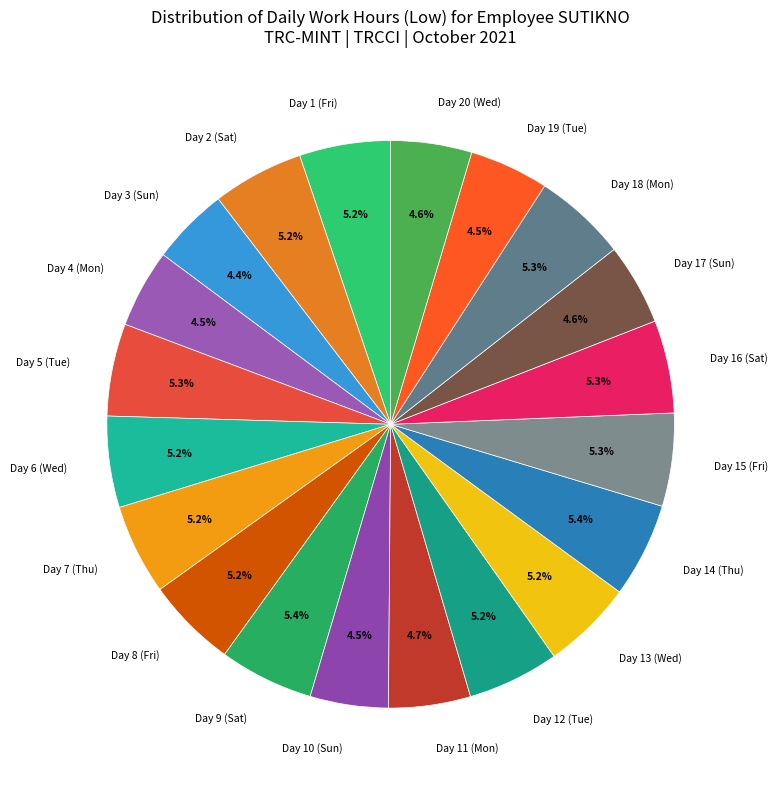

Which has a higher value, Day 6 (Wed) or Day 3 (Sun)?

Day 6 (Wed)